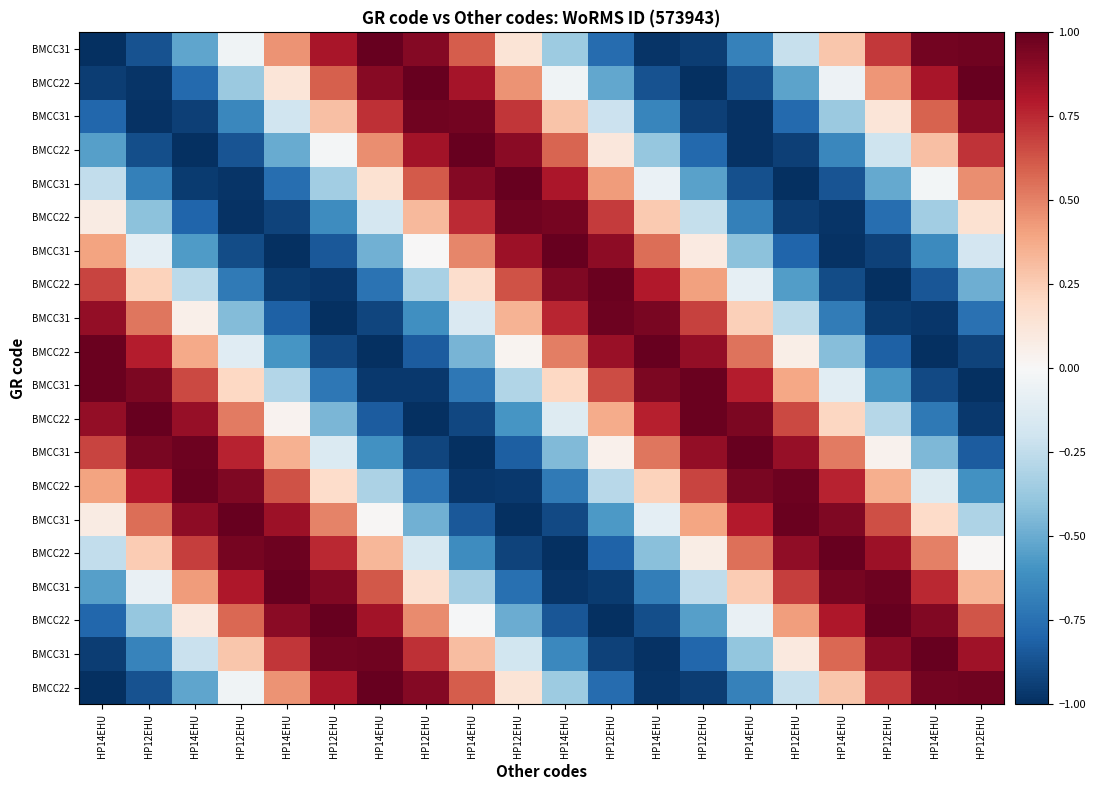

Count the number of categories in the chart.

20